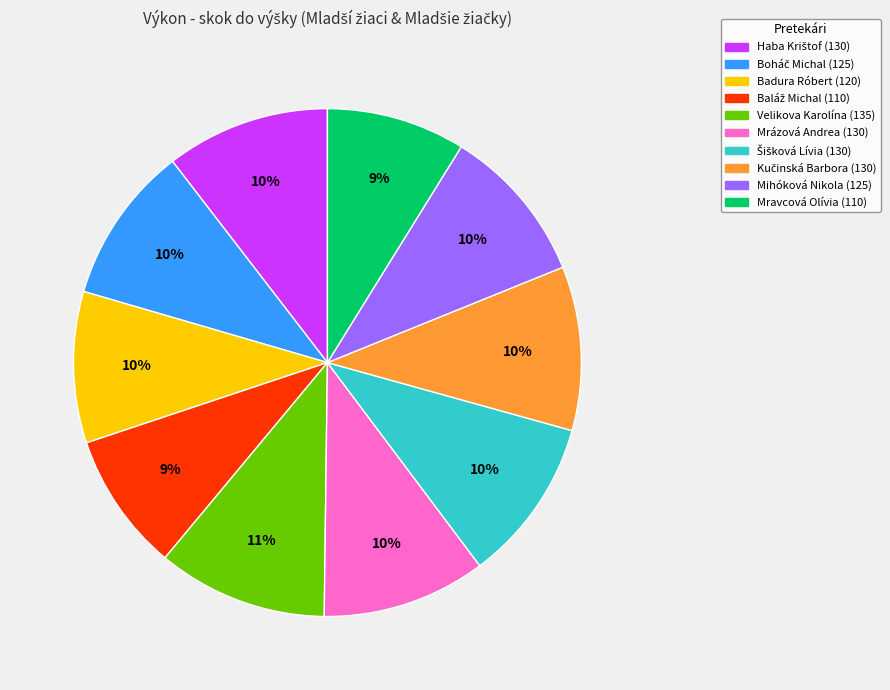

Is there a majority slice in this chart?

No